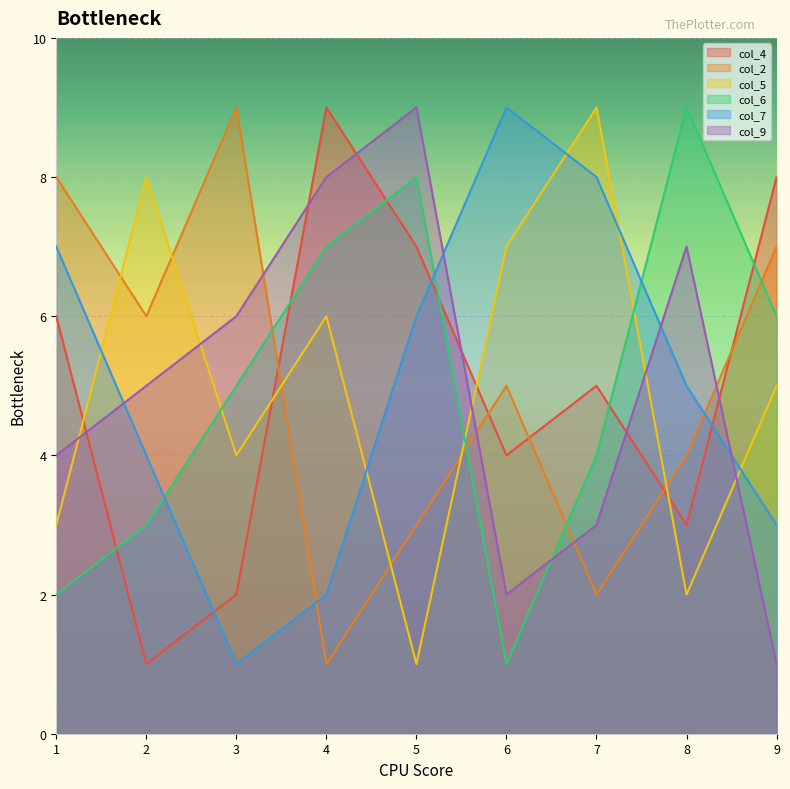

Reading right to left, transcribe all the data shown in this chart.

col_4: 6=4	8=3	9=8	3=2	4=9	2=1	5=7	7=5	1=6
col_2: 6=5	8=4	9=7	3=9	4=1	2=6	5=3	7=2	1=8
col_5: 6=7	8=2	9=5	3=4	4=6	2=8	5=1	7=9	1=3
col_6: 6=1	8=9	9=6	3=5	4=7	2=3	5=8	7=4	1=2
col_7: 6=9	8=5	9=3	3=1	4=2	2=4	5=6	7=8	1=7
col_9: 6=2	8=7	9=1	3=6	4=8	2=5	5=9	7=3	1=4